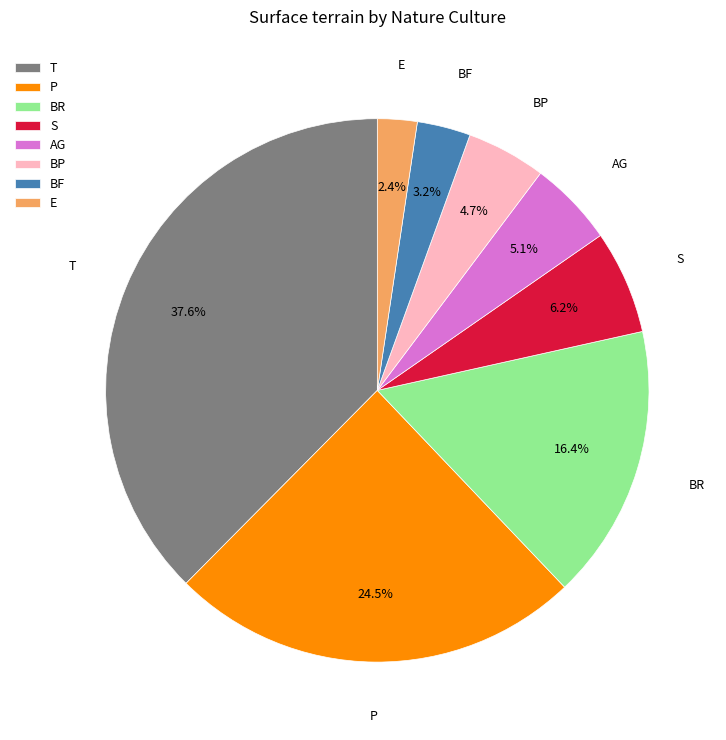

How much of the chart is everything except BP?

95.3%